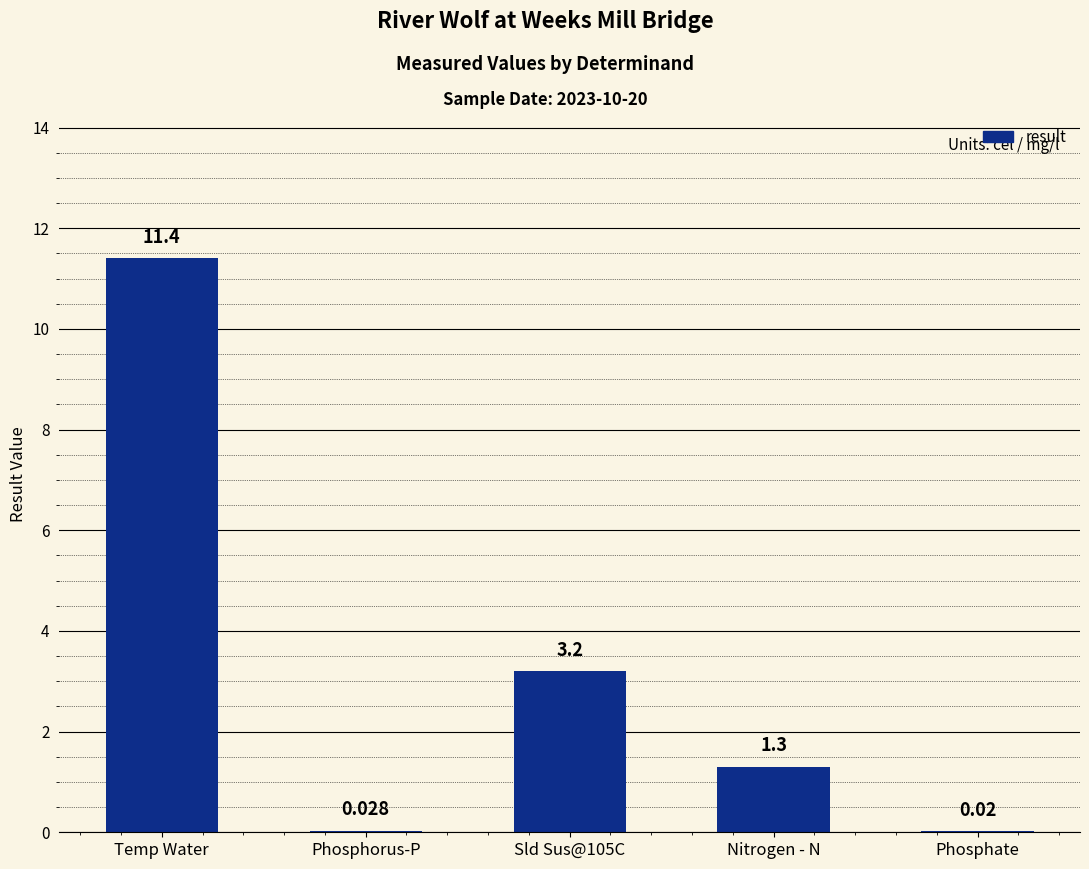

At which label does the data first exceed 1?

Temp Water